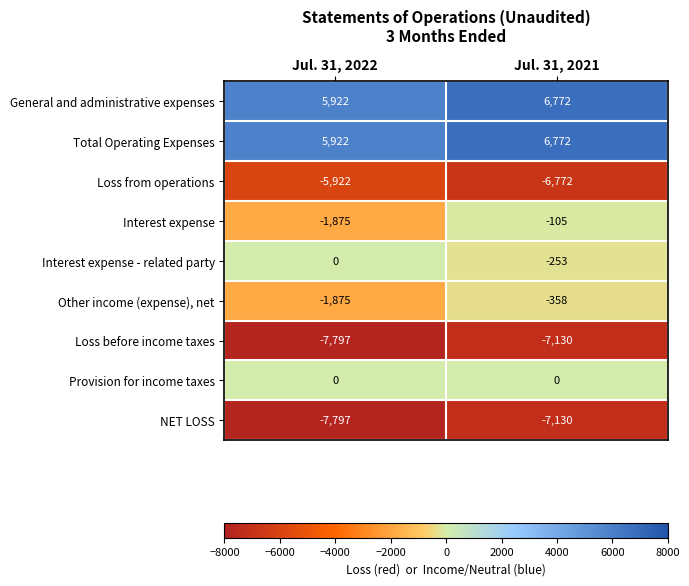

Which series has the widest spread of values?

Interest expense